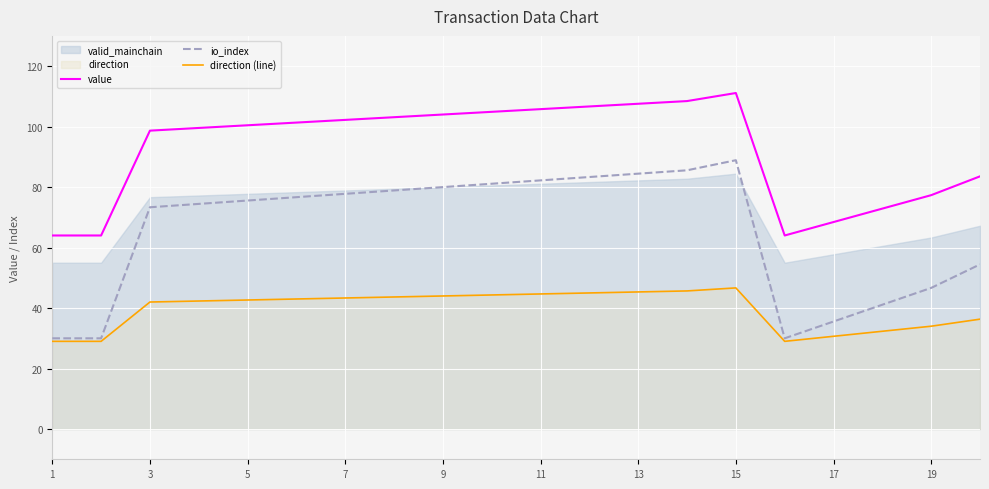

Is it true that io_index equals 70.5 at 19?

False